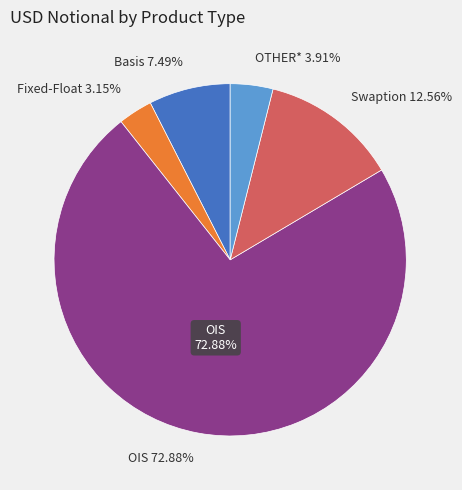

To the nearest percent, what is the difference between the OTHER* and OIS slice percentages?

69%